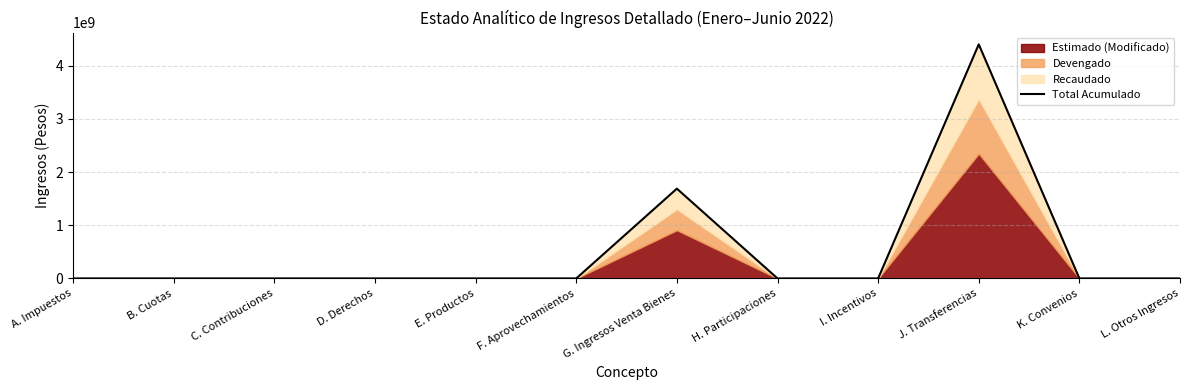

Reading left to right, transcribe all the data shown in this chart.

A. Impuestos=0	B. Cuotas=0	C. Contribuciones=0	D. Derechos=0	E. Productos=0	F. Aprovechamientos=0	G. Ingresos Venta Bienes=1687599903	H. Participaciones=0	I. Incentivos=0	J. Transferencias=4399923626	K. Convenios=0	L. Otros Ingresos=0